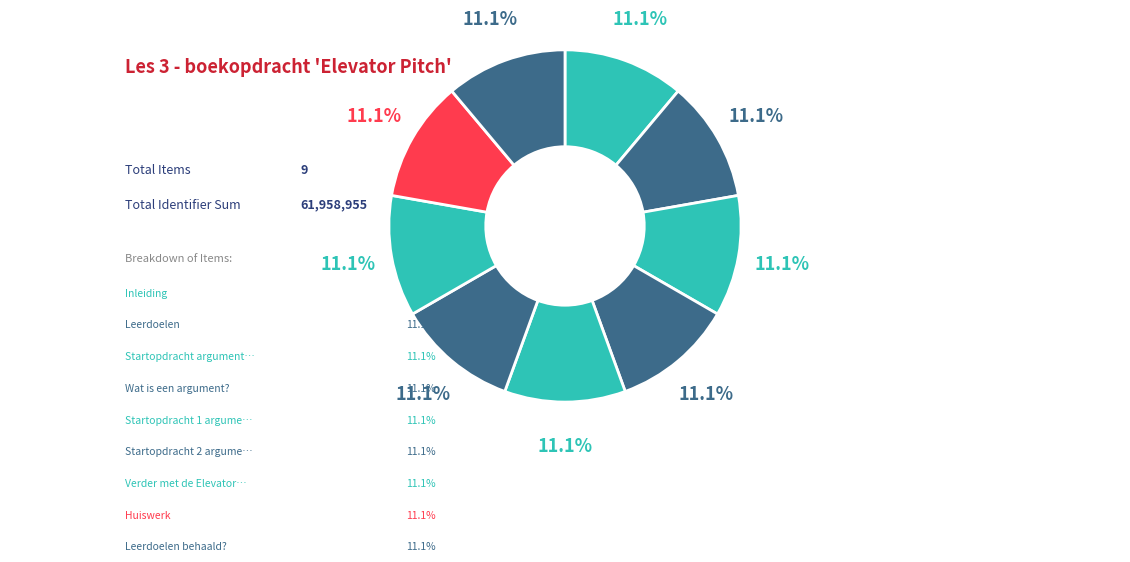

To the nearest percent, what percentage of the pie is Huiswerk?

11%